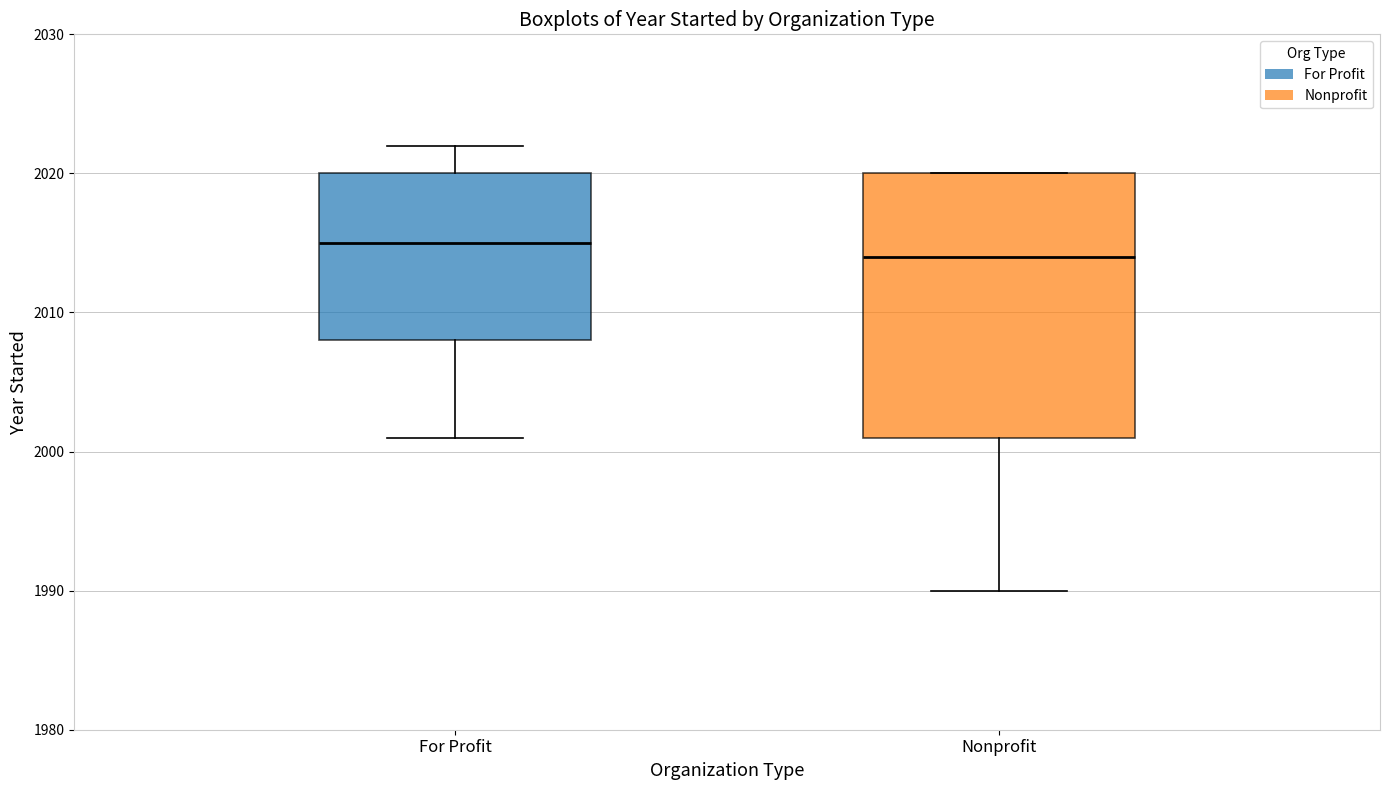

Comparing the boxes themselves (not the whiskers), which one is the tallest?

Nonprofit